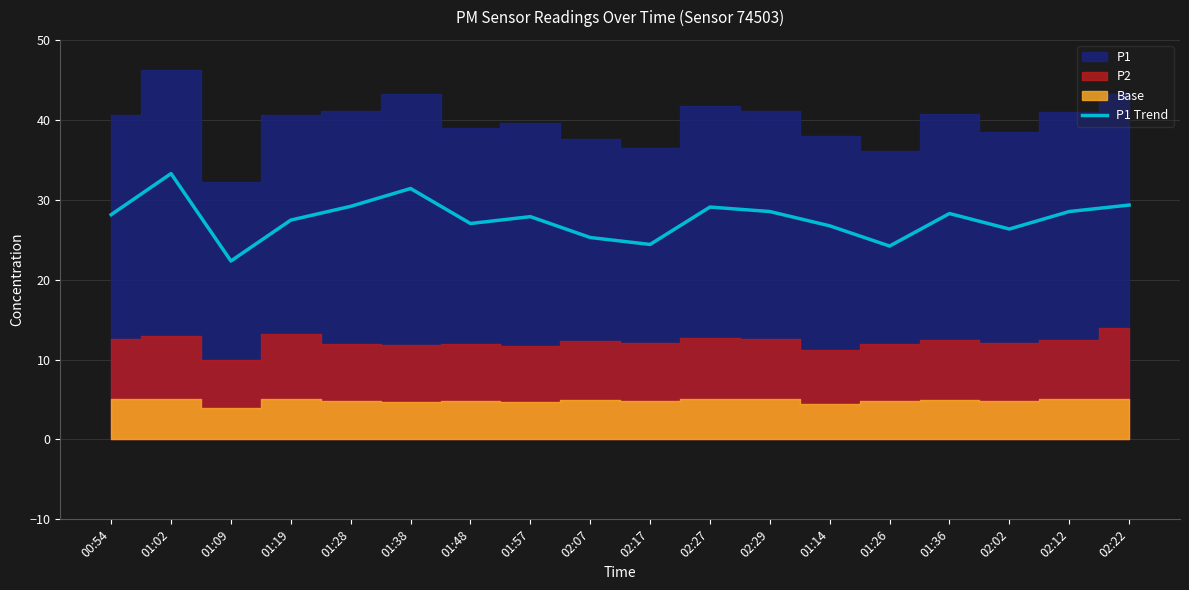

Between 02:12 and 01:14, which is larger?

02:12